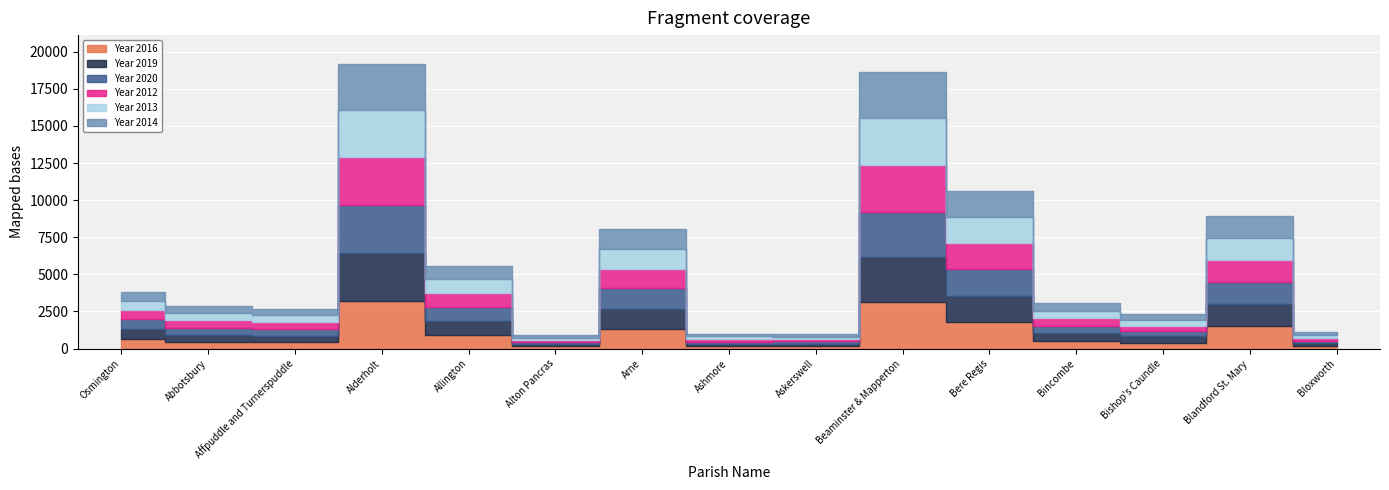

What is the difference between the second highest and second lowest values in the Year 2012 series?

2985